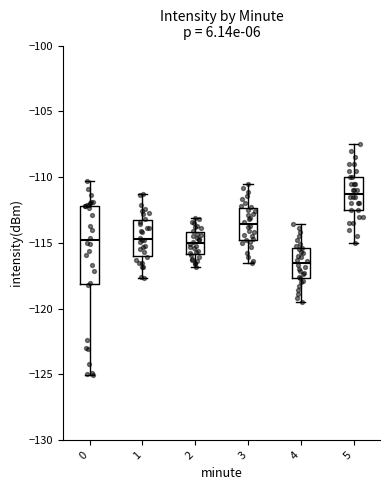

Which box has the highest median line?

5